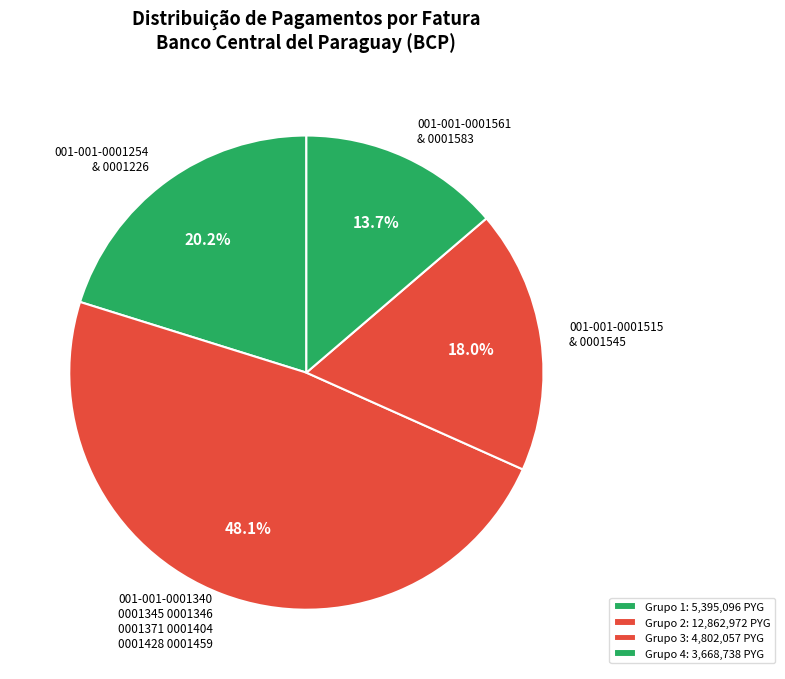

What is the ratio of the value at 001-001-0001340 0001345 0001346 0001371 0001404 0001428 0001459 to the value at 001-001-0001254 & 0001226?

2.4